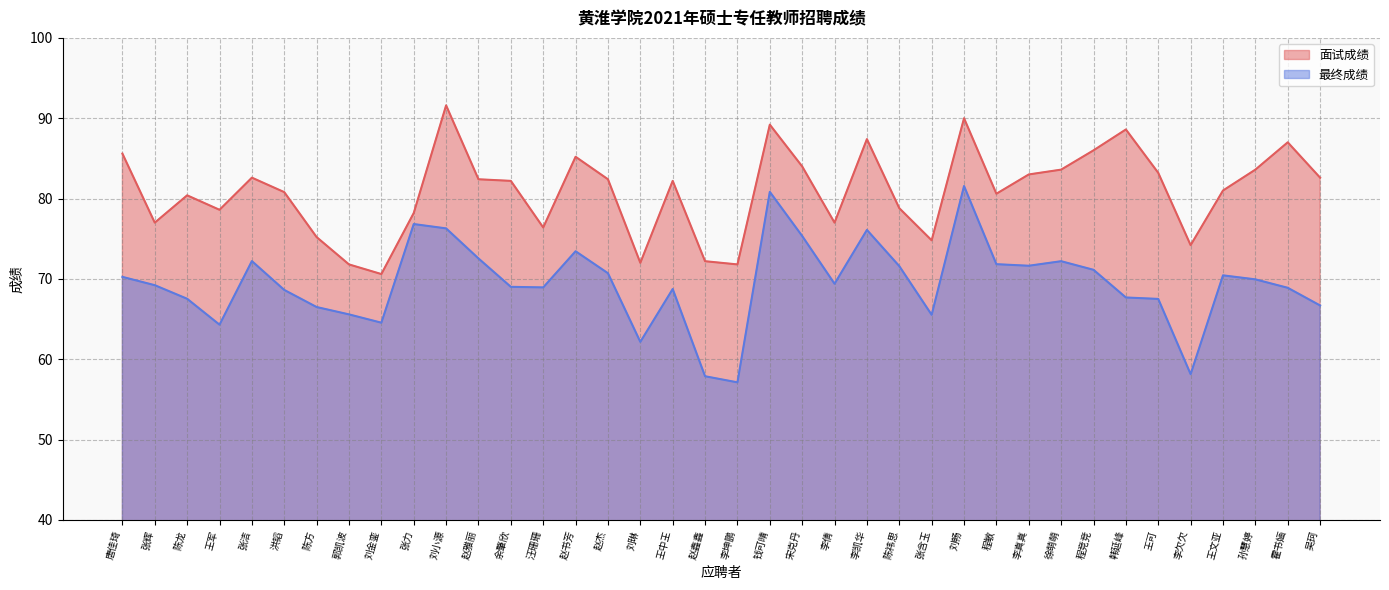

What is the sum of the 最终成绩 values at 陈龙 and 宋克丹?

142.9